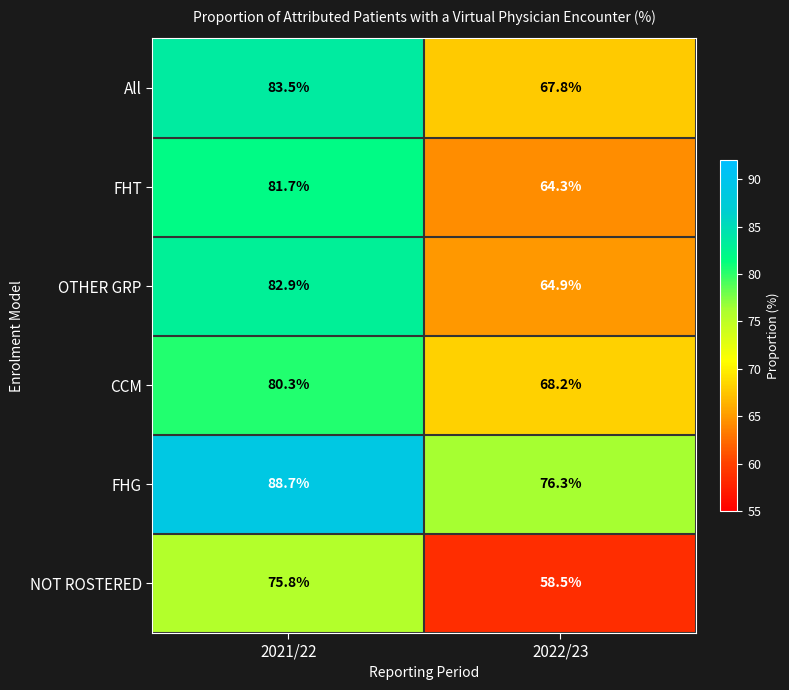

What is the average value of the NOT ROSTERED series?

67.2